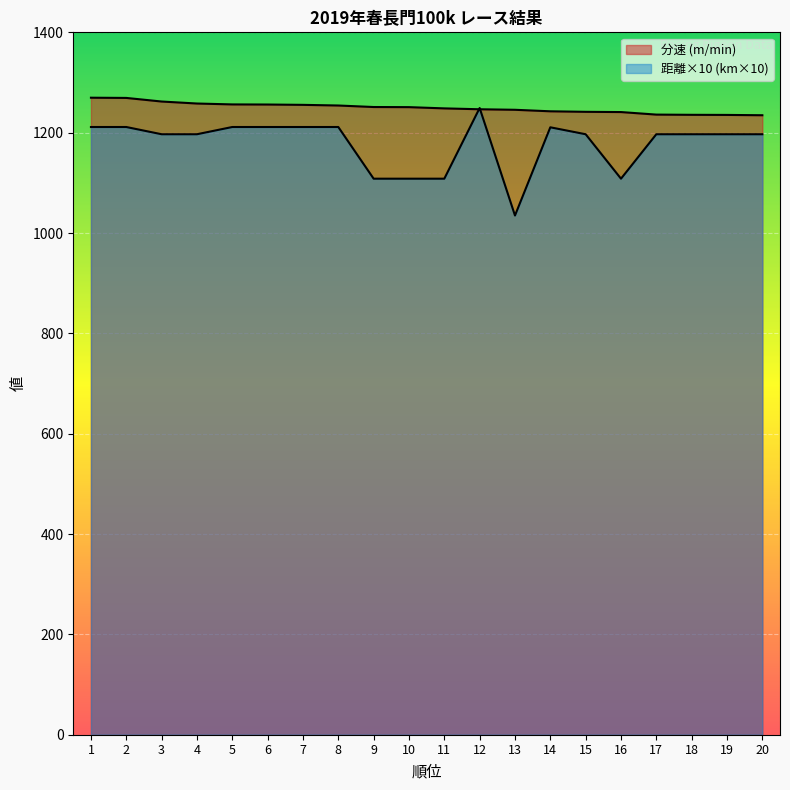

The 距離 (km) series shows 1108.3 at 10. True or false?

True